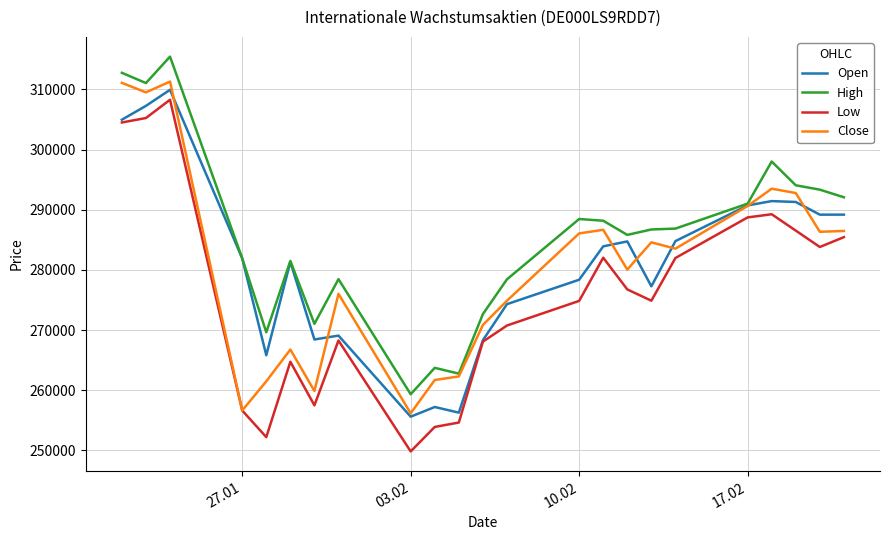

True or false: High and Low intersect in this chart.

False